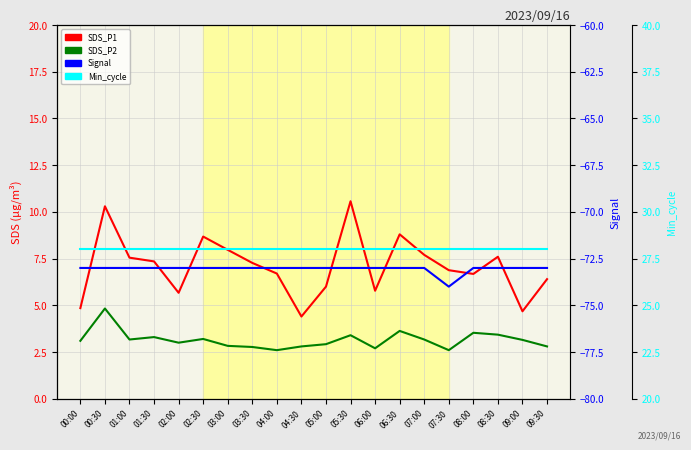

Reading left to right, what are all the values shown in this chart?

SDS_P1: 4.8	10.3	7.5	7.3	5.7	8.7	8.0	7.3	6.7	4.4	6.0	10.6	5.8	8.8	7.7	6.9	6.7	7.6	4.7	6.4
SDS_P2: 3.1	4.8	3.2	3.3	3.0	3.2	2.8	2.8	2.6	2.8	2.9	3.4	2.7	3.6	3.2	2.6	3.5	3.4	3.1	2.8
Signal: -73.0	-73.0	-73.0	-73.0	-73.0	-73.0	-73.0	-73.0	-73.0	-73.0	-73.0	-73.0	-73.0	-73.0	-73.0	-74.0	-73.0	-73.0	-73.0	-73.0
Min_cycle: 28.0	28.0	28.0	28.0	28.0	28.0	28.0	28.0	28.0	28.0	28.0	28.0	28.0	28.0	28.0	28.0	28.0	28.0	28.0	28.0